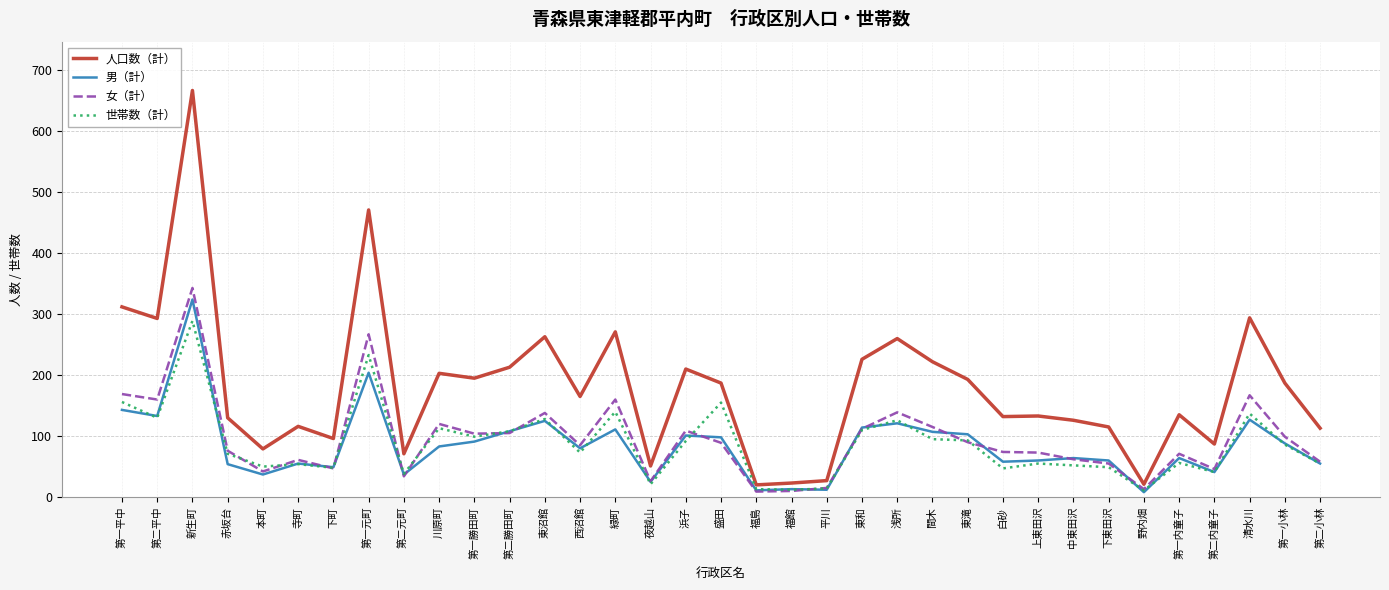

Is this an area chart (filled region under the line)?

No